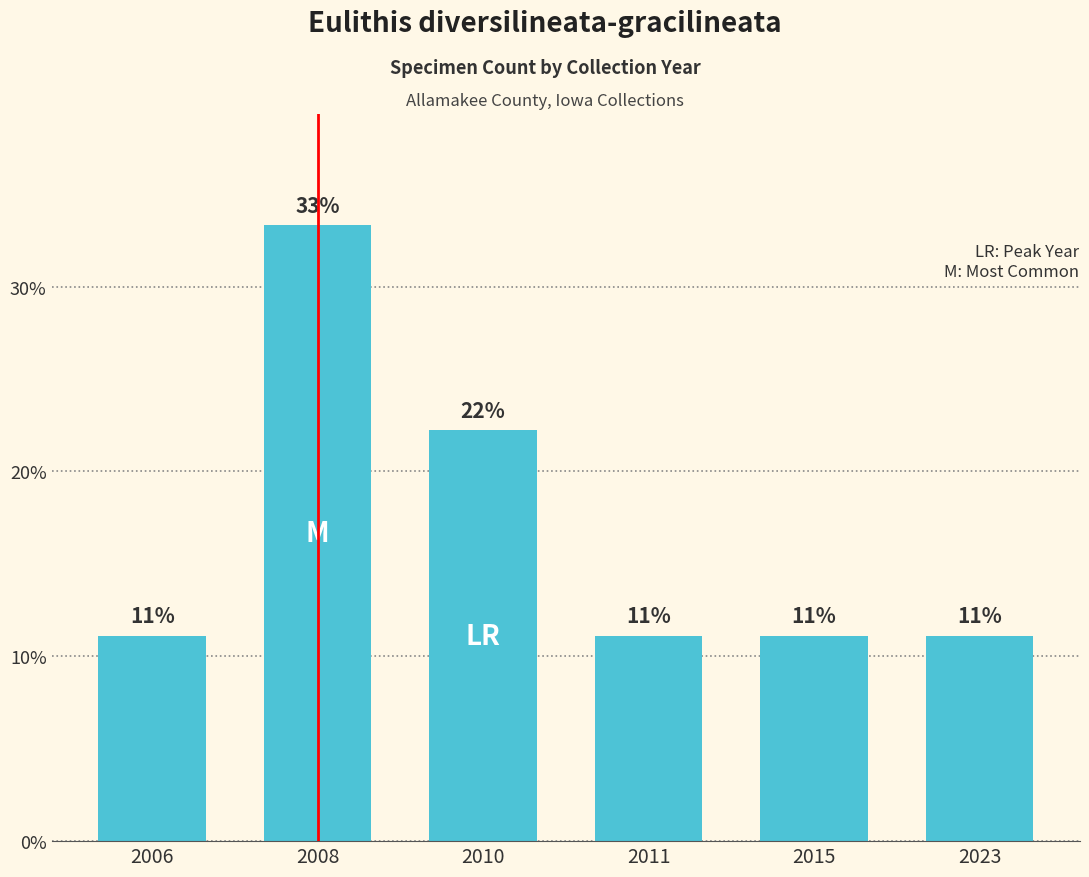

How many bars are there in total?

6